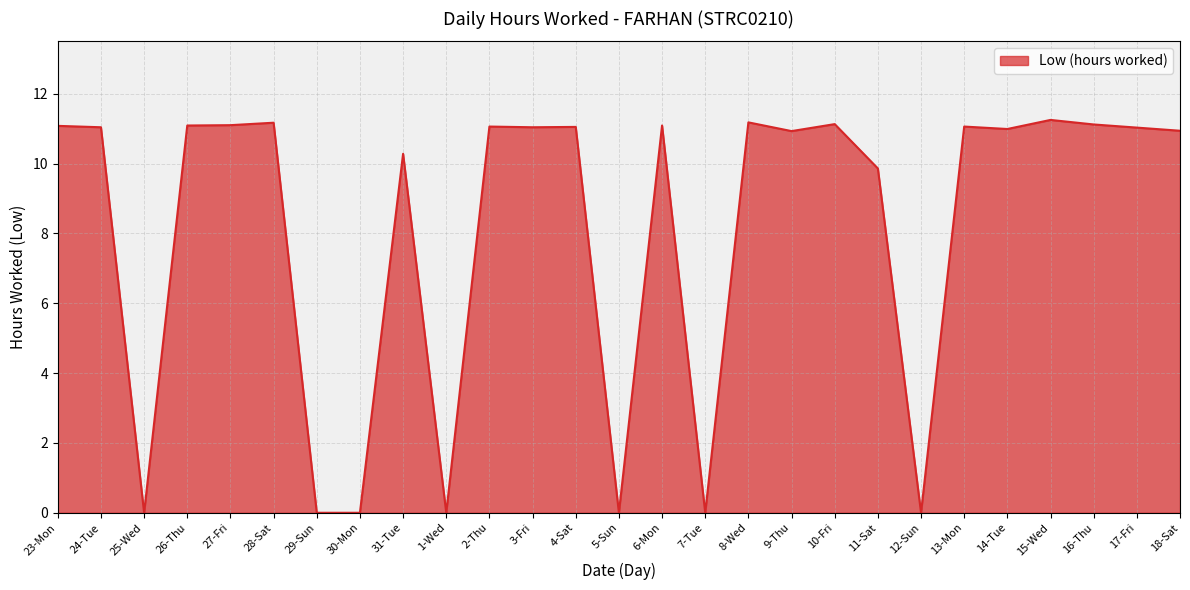

Where does the data first go above 11?

23-Mon